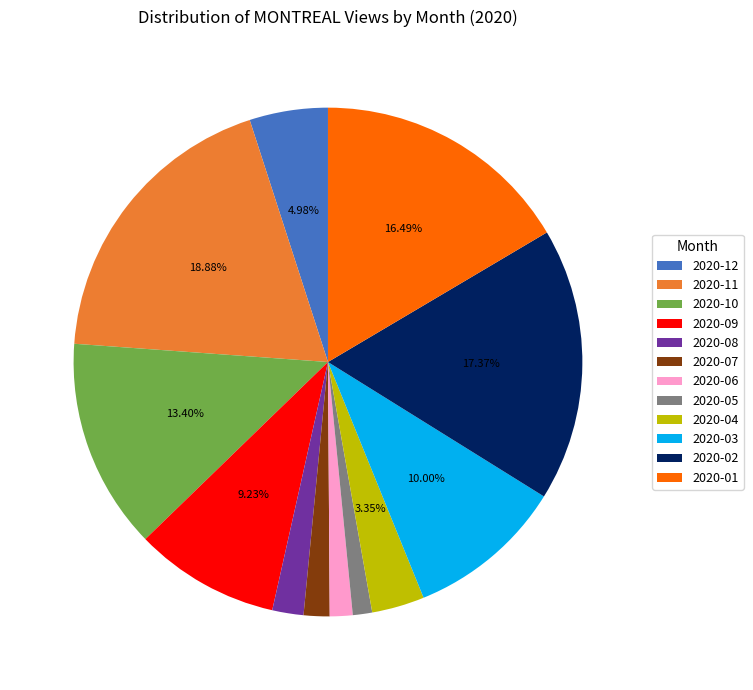

To the nearest percent, what percentage of the pie is 2020-01?

16%